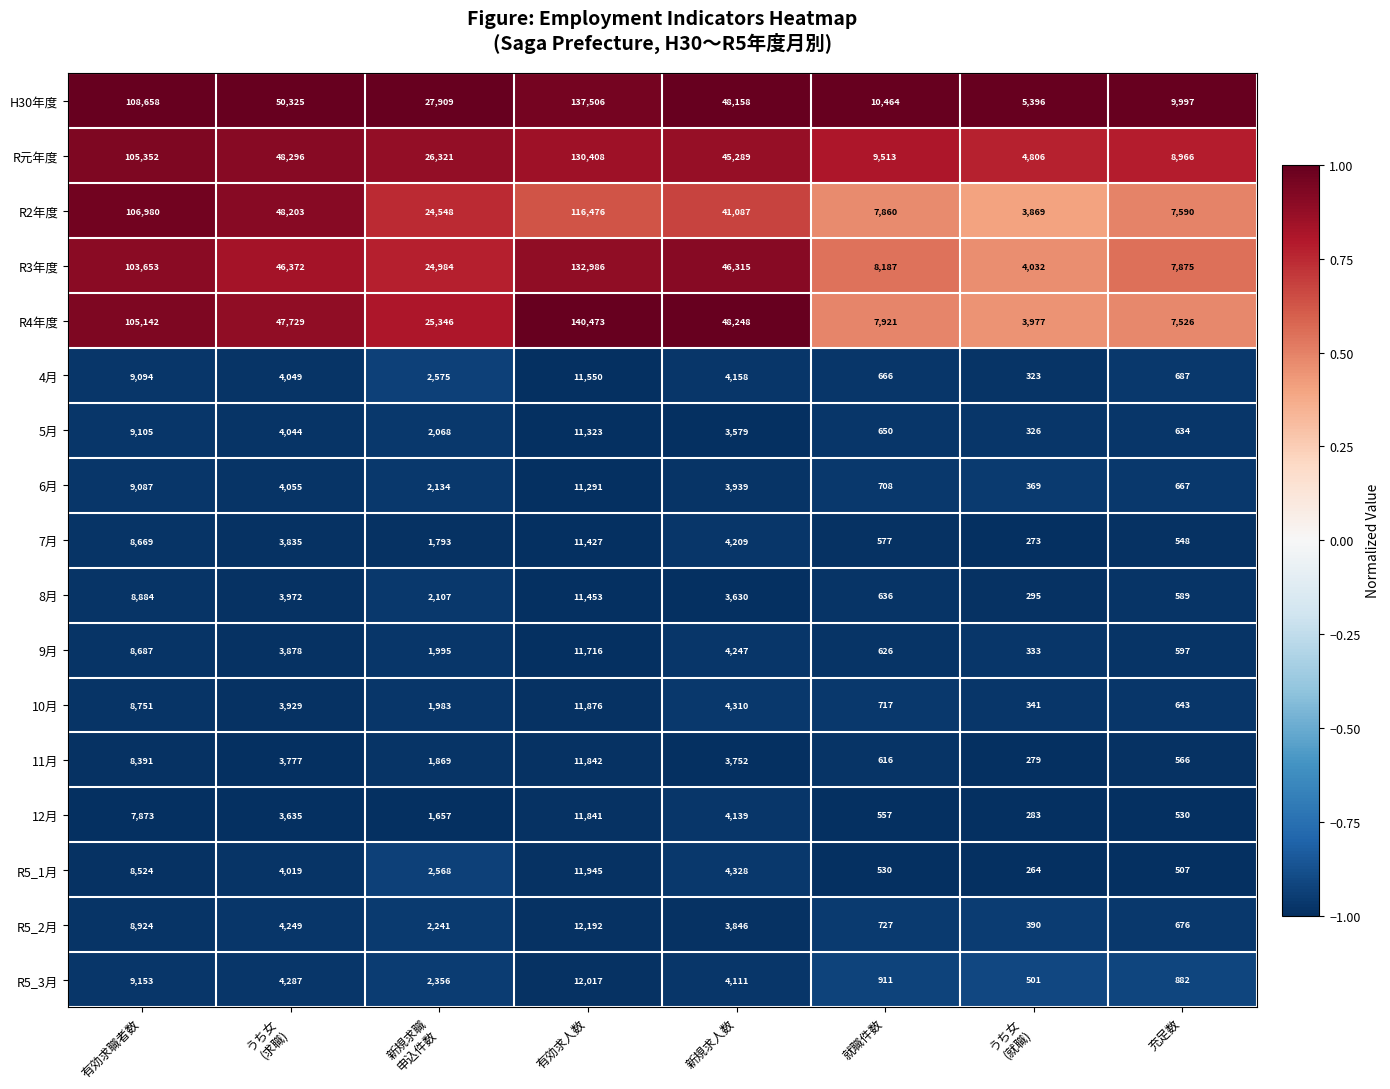

The value of 12月 at 有効求人数 is 11841. True or false?

True